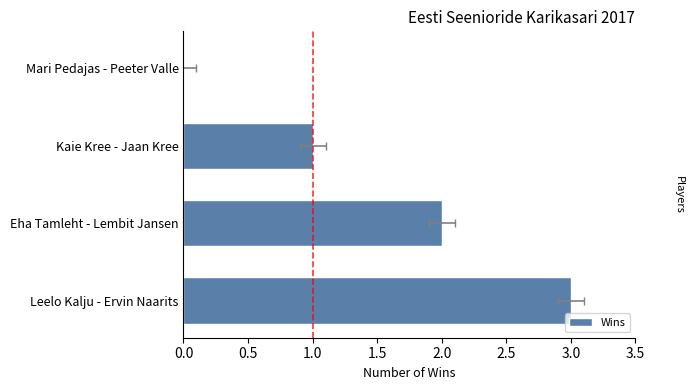

Reading left to right, what are all the values shown in this chart?

3	2	1	0